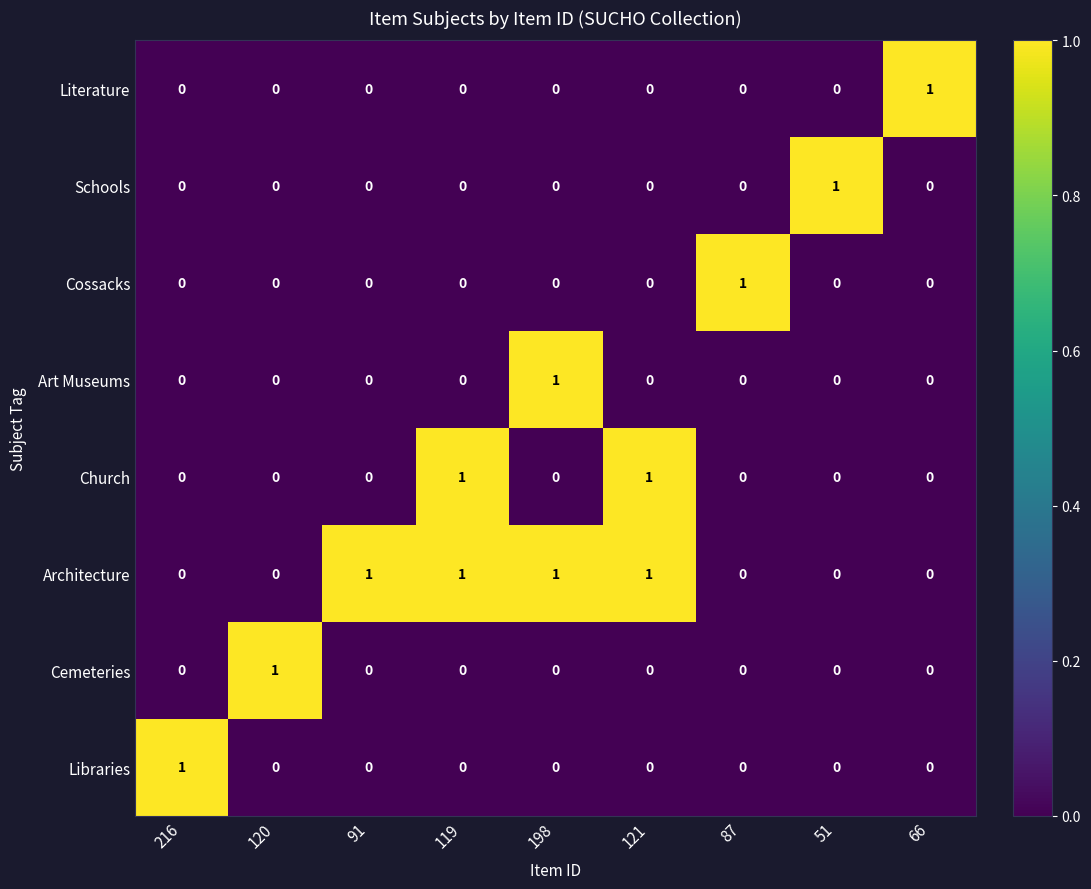

What is the total value across all series at 66?

1